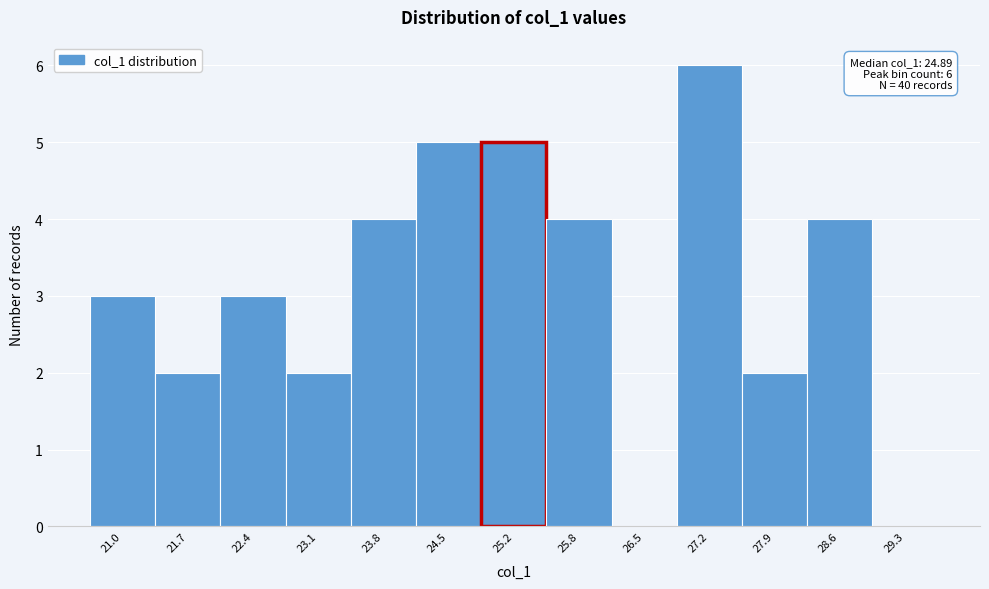

Which range on the x-axis has the tallest bar?

26.9 to 27.6